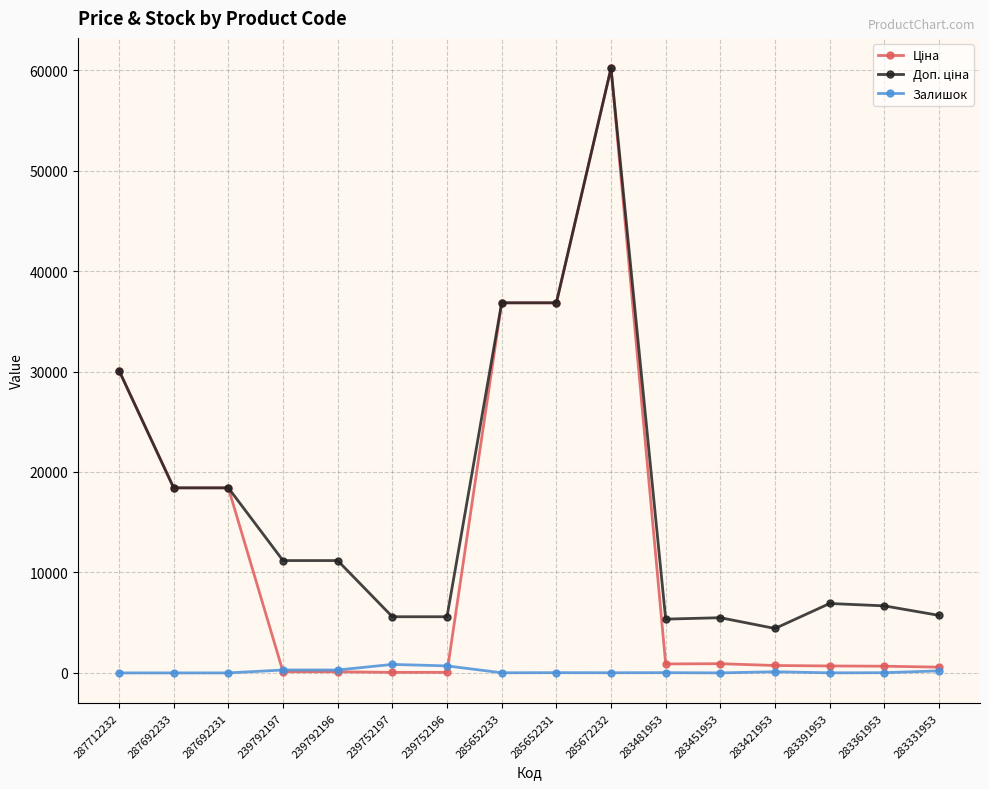

At how many categories does at least one series exceed 13803?

6